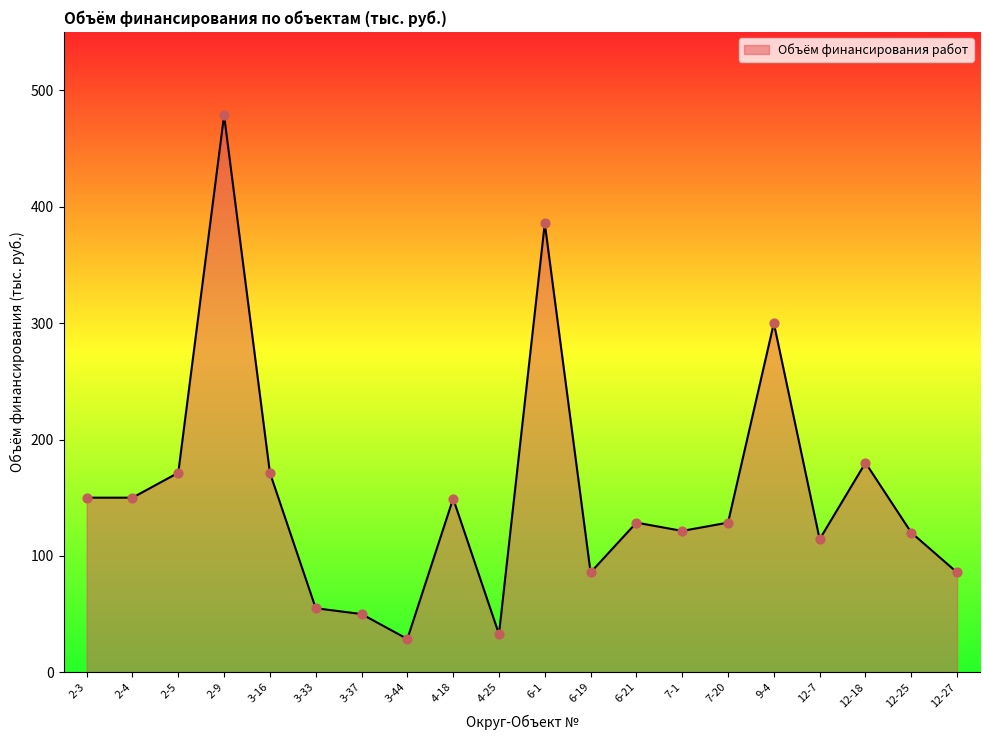

Which has a higher value, 3-16 or 7-1?

3-16